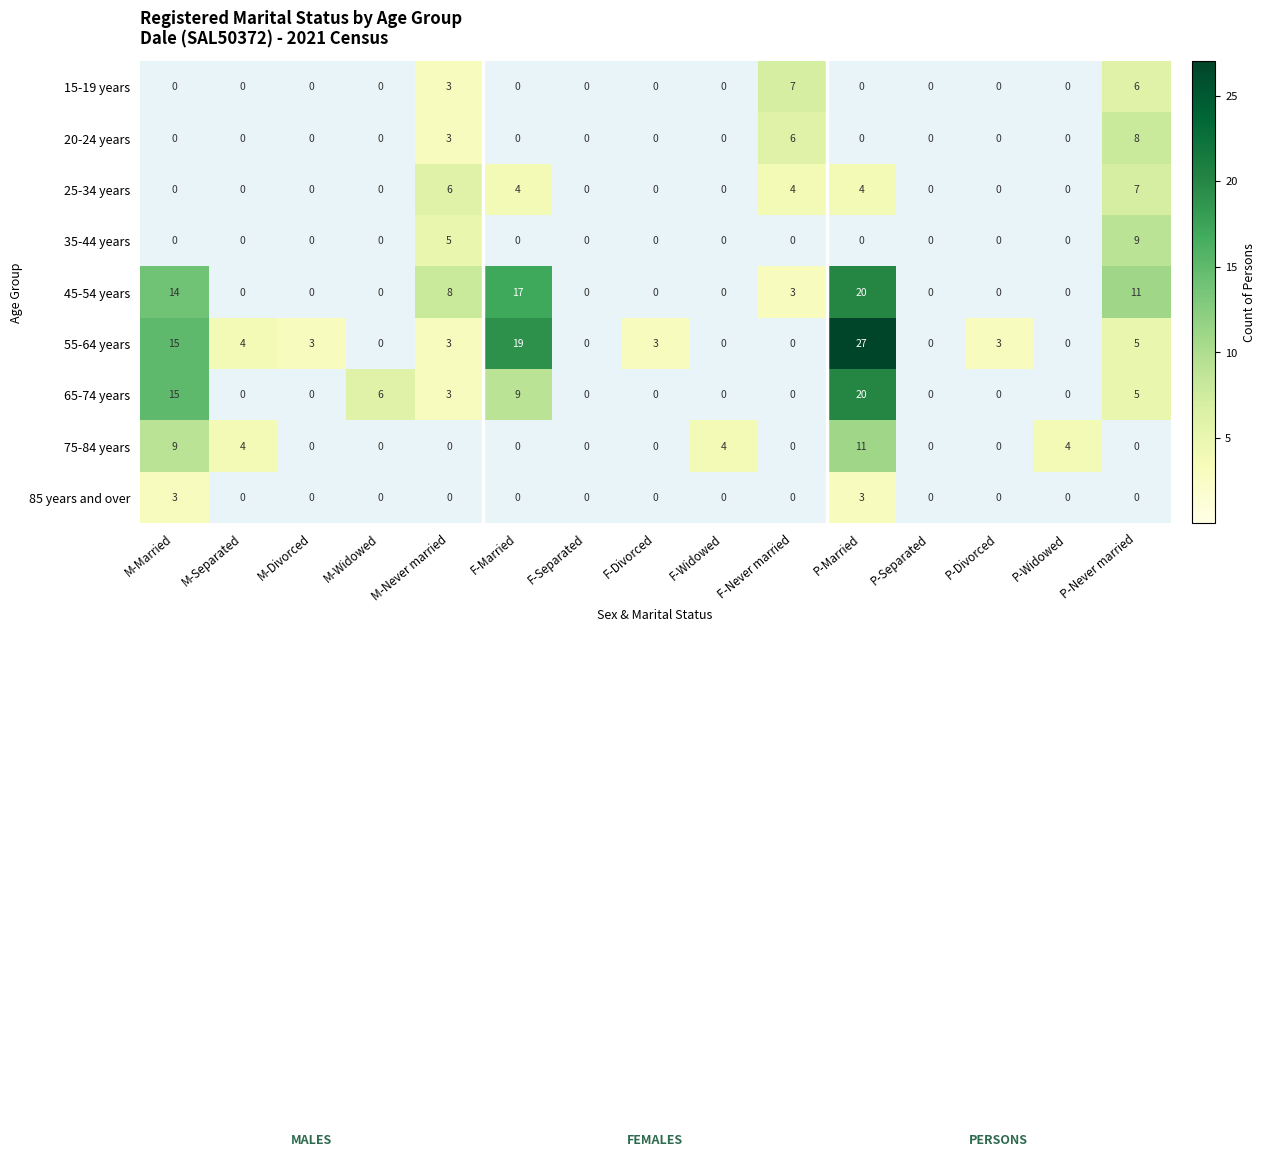

What is the difference between the highest and lowest values at F-Divorced?

3